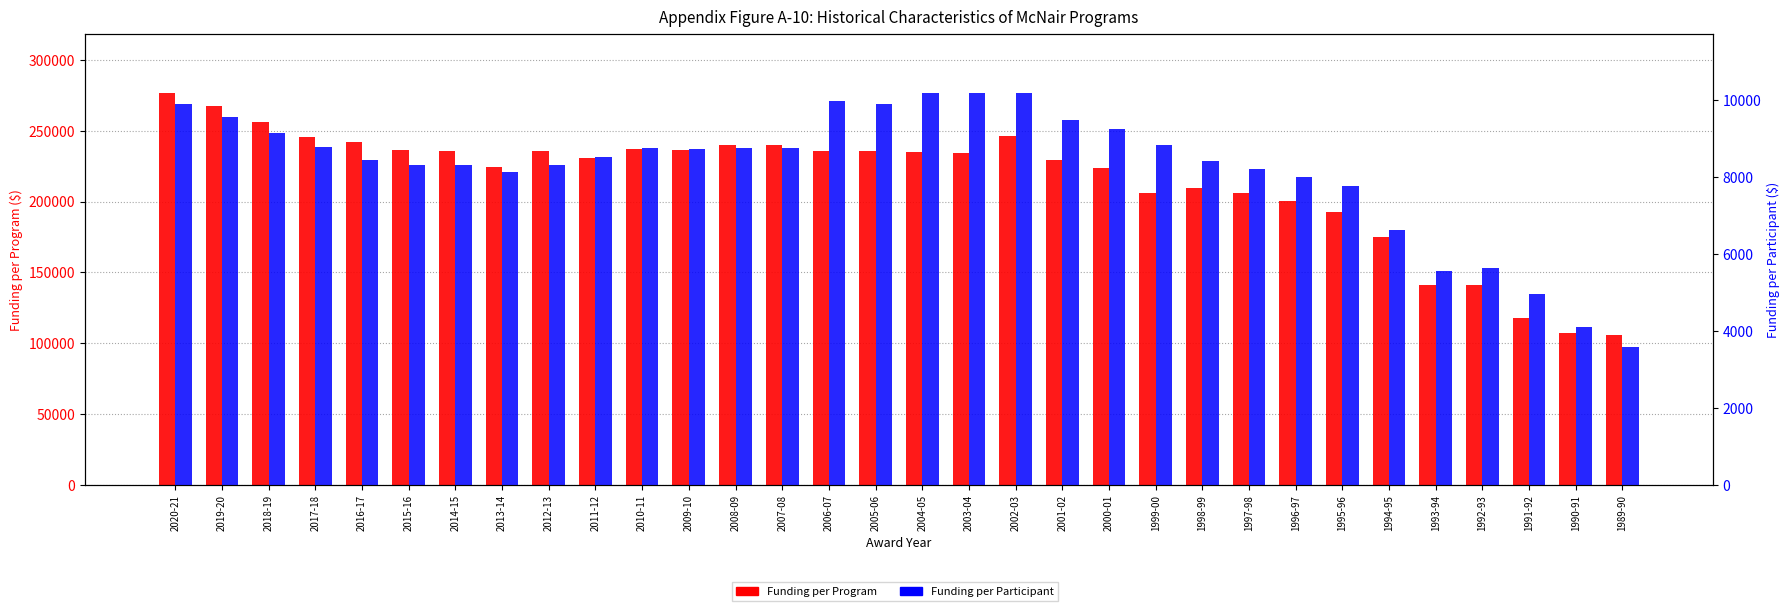

How many series are shown in this chart?

2